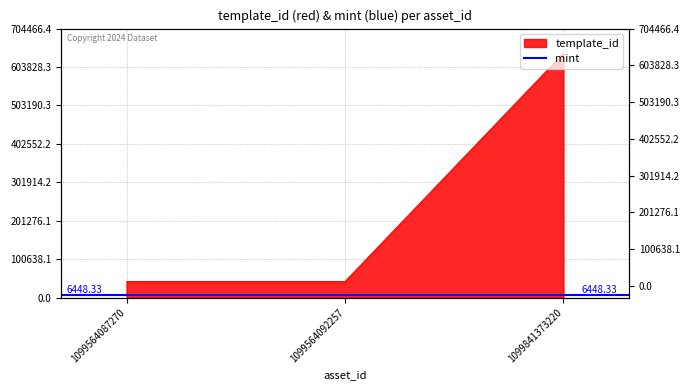

How many data points are less than 42421?

1